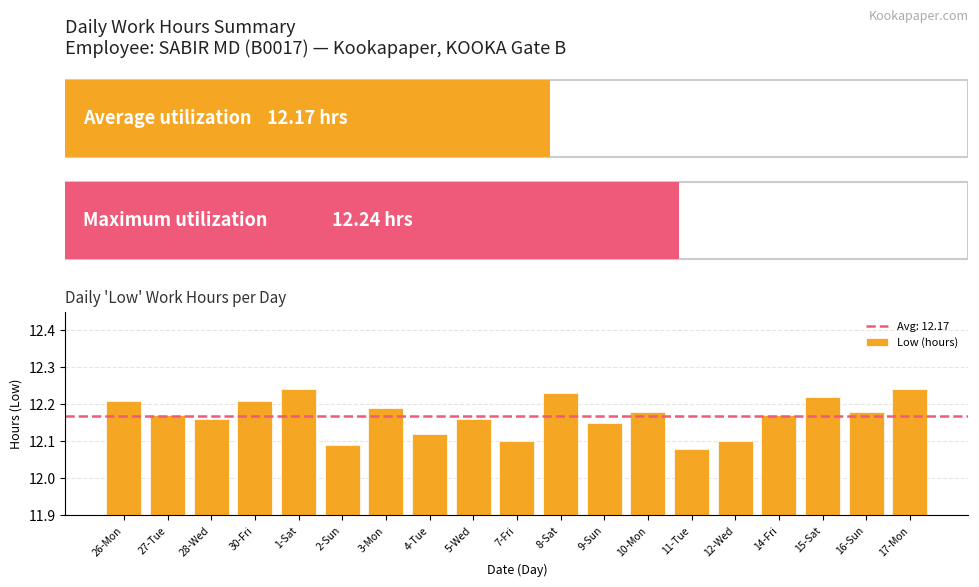

What is the label of the 1st bar from the right?

17-Mon